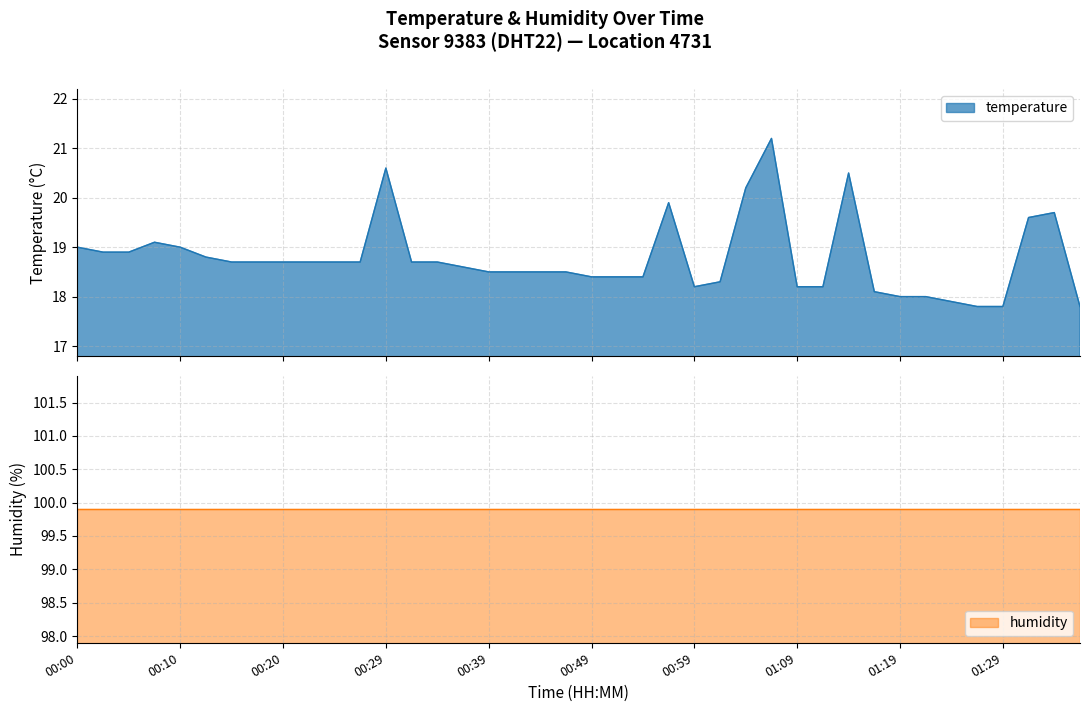

The value at 01:17 is 26.4. True or false?

False